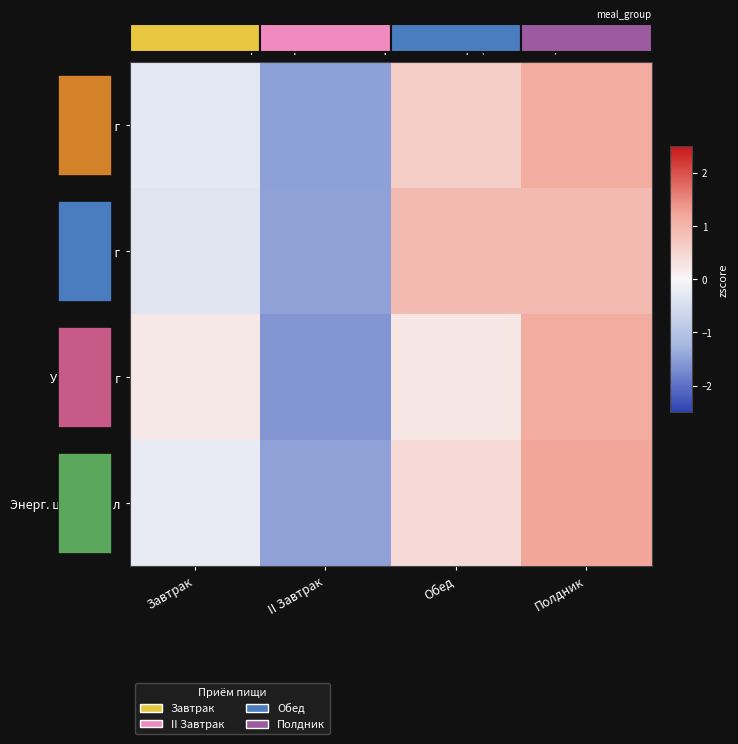

Reading left to right, transcribe all the data shown in this chart.

Белки, г: Завтрак=-0.3	II Завтрак=-1.5	Обед=0.6	Полдник=1.1
Жиры, г: Завтрак=-0.4	II Завтрак=-1.5	Обед=0.9	Полдник=0.9
Углеводы, г: Завтрак=0.2	II Завтрак=-1.6	Обед=0.2	Полдник=1.1
Энерг. ценн., ккал: Завтрак=-0.2	II Завтрак=-1.5	Обед=0.5	Полдник=1.2